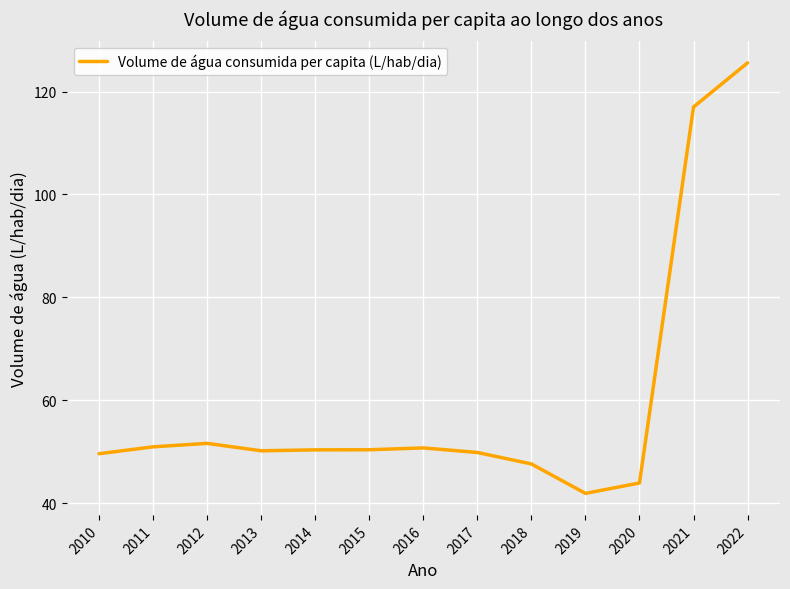

What is the minimum value shown in the chart?

41.9